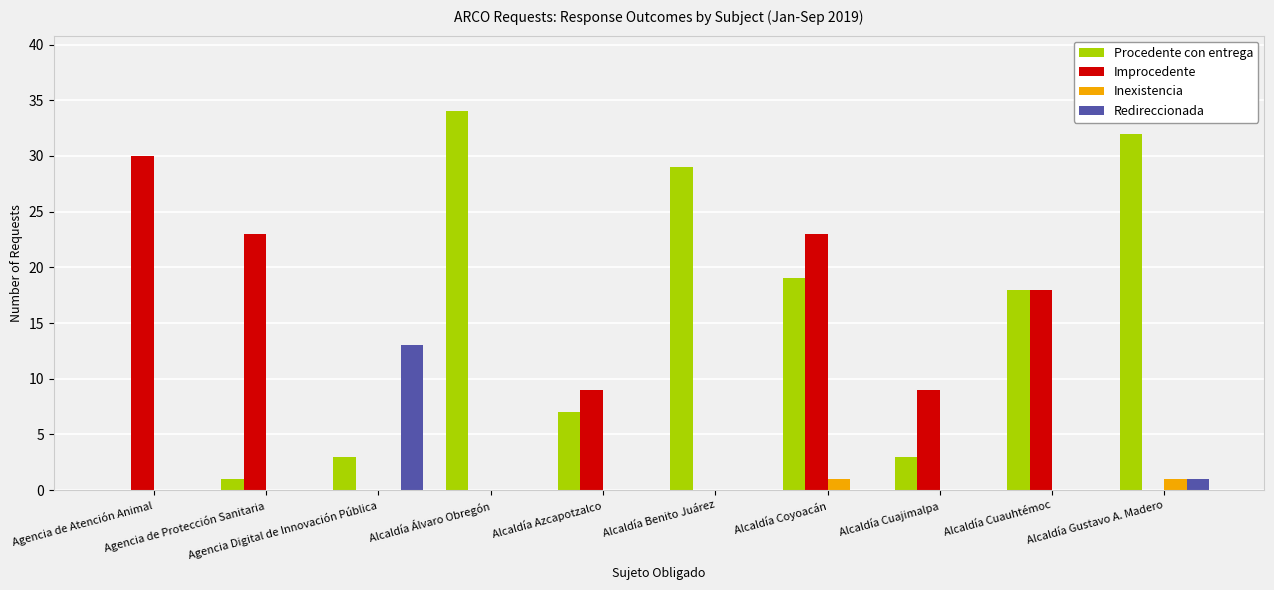

Reading left to right, transcribe all the data shown in this chart.

Procedente con entrega: 0	1	3	34	7	29	19	3	18	32
Improcedente: 30	23	0	0	9	0	23	9	18	0
Inexistencia: 0	0	0	0	0	0	1	0	0	1
Redireccionada: 0	0	13	0	0	0	0	0	0	1